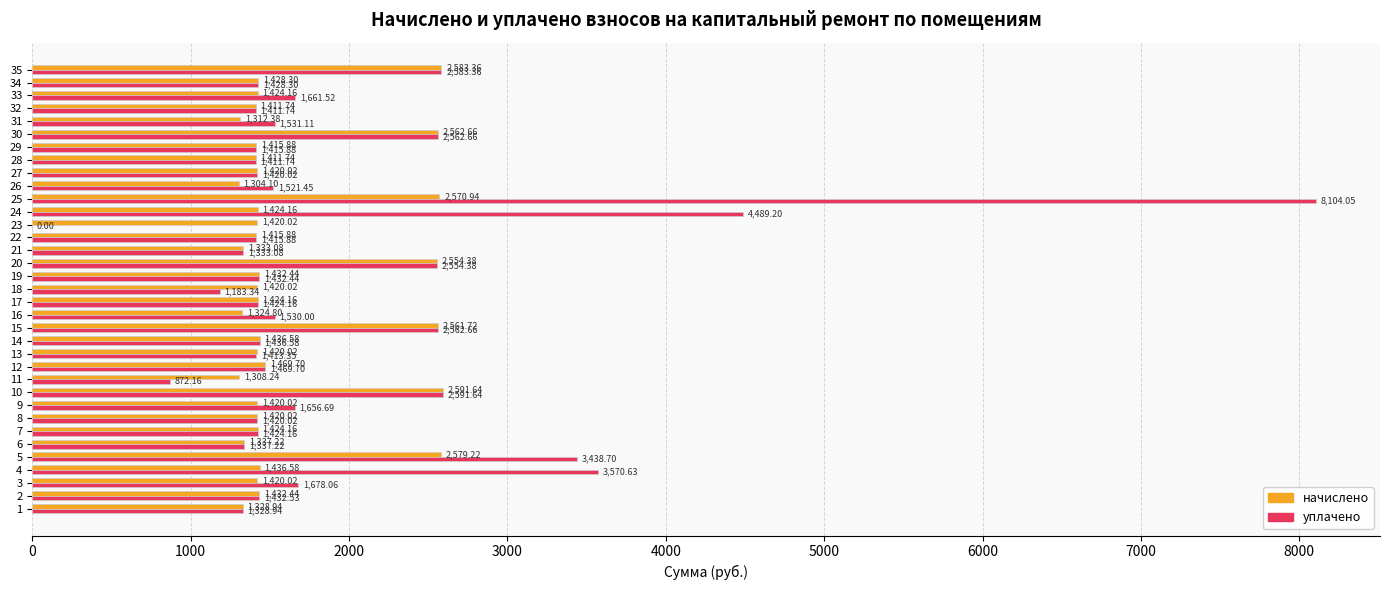

What is the sum of the начислено values at 12 and 24?

2893.9